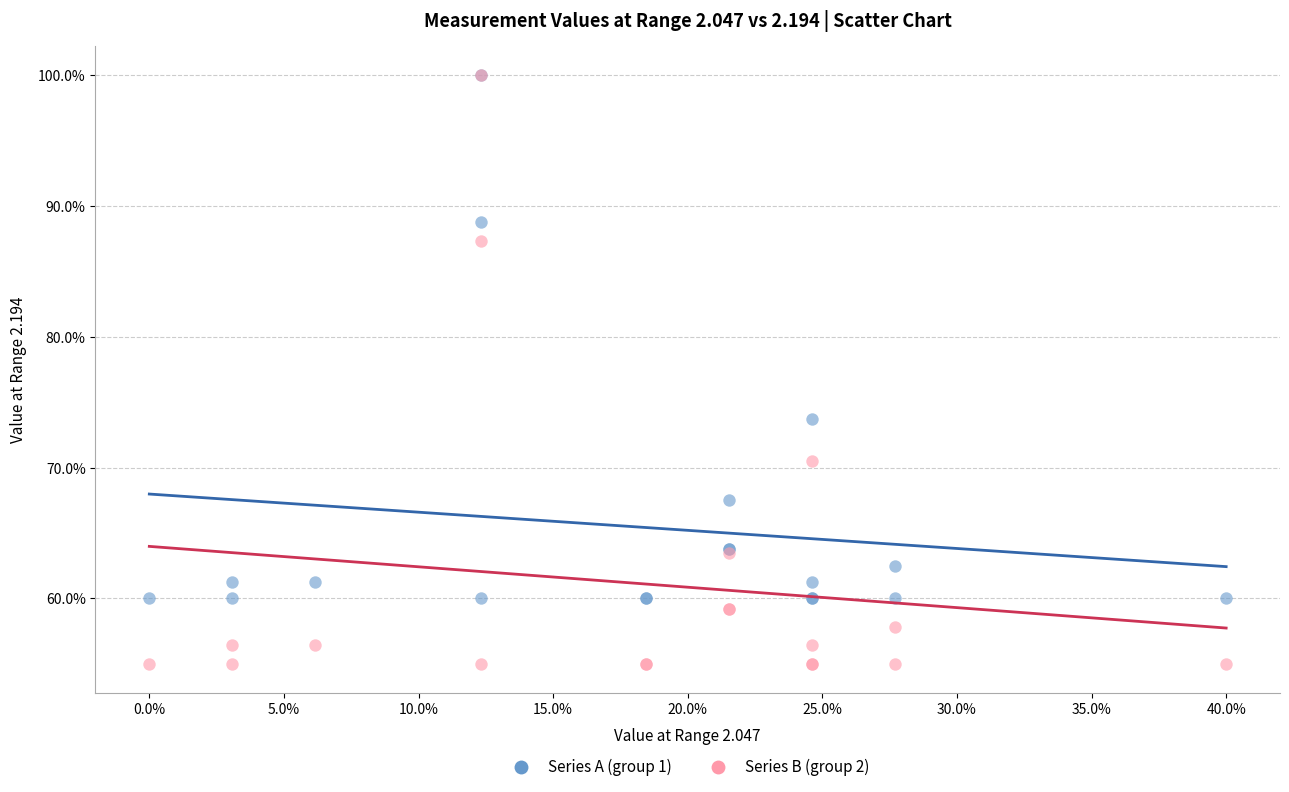

Across all series, what Y value is closest to 77?

73.8